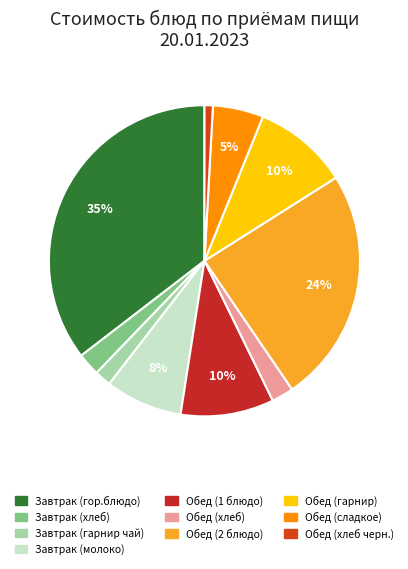

The Обед (хлеб) slice represents 2% of the pie. True or false?

True